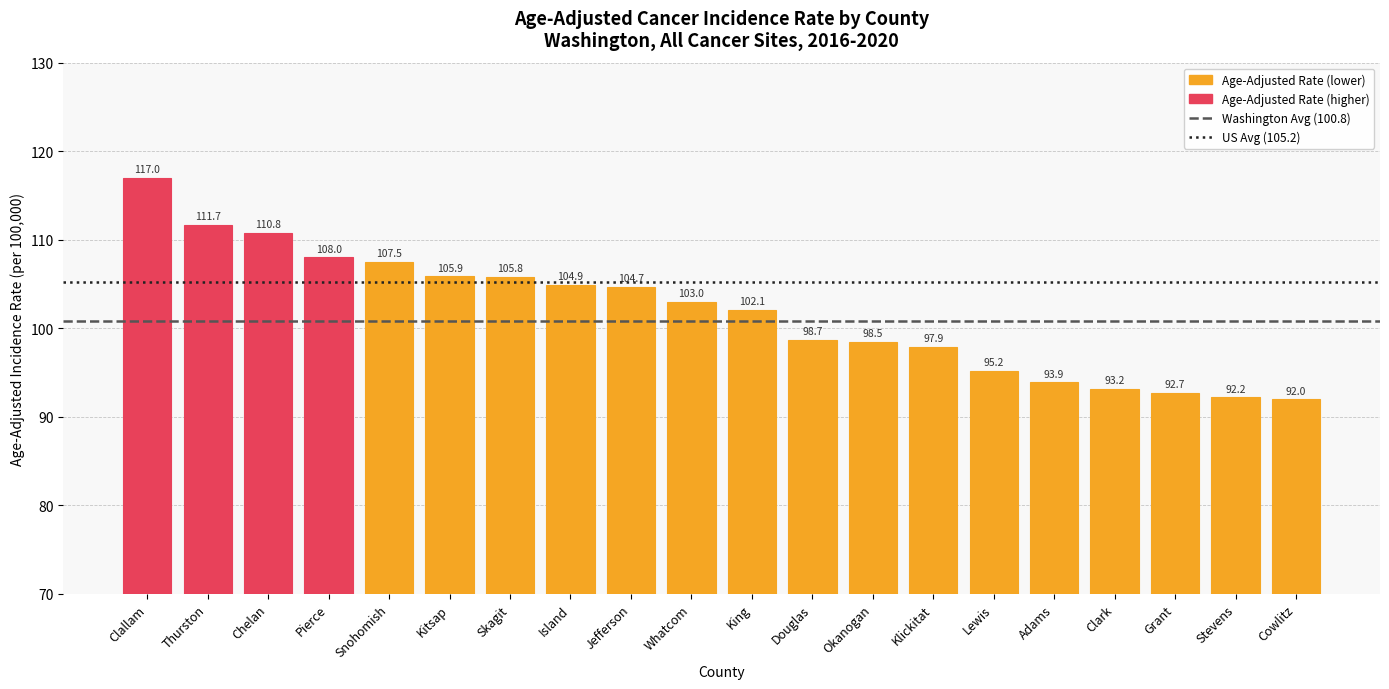

What is the sum of all values?

2035.7